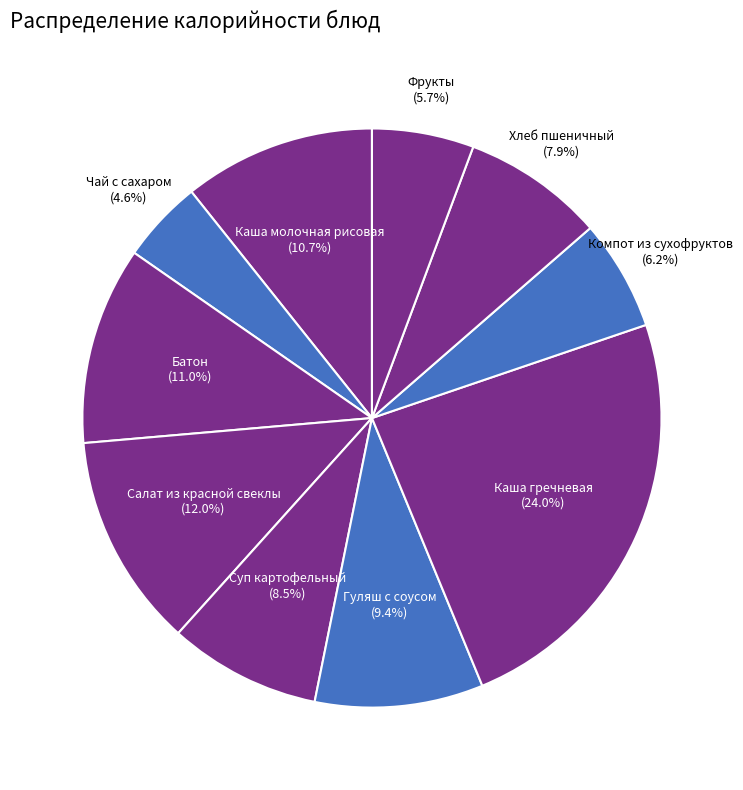

Is it true that Каша гречневая is 24% of the pie?

True